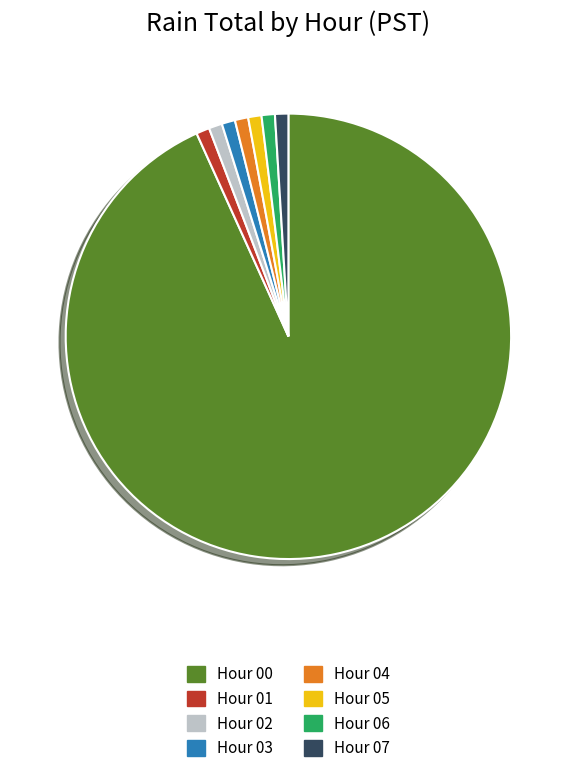

Between Hour 06 and Hour 00, which is larger?

Hour 00